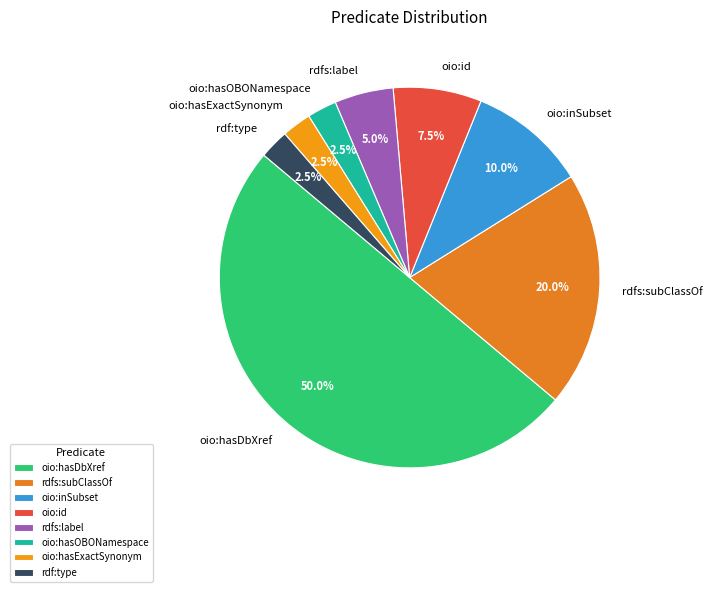

What is the ratio of the value at oio:inSubset to the value at rdfs:subClassOf?

0.5